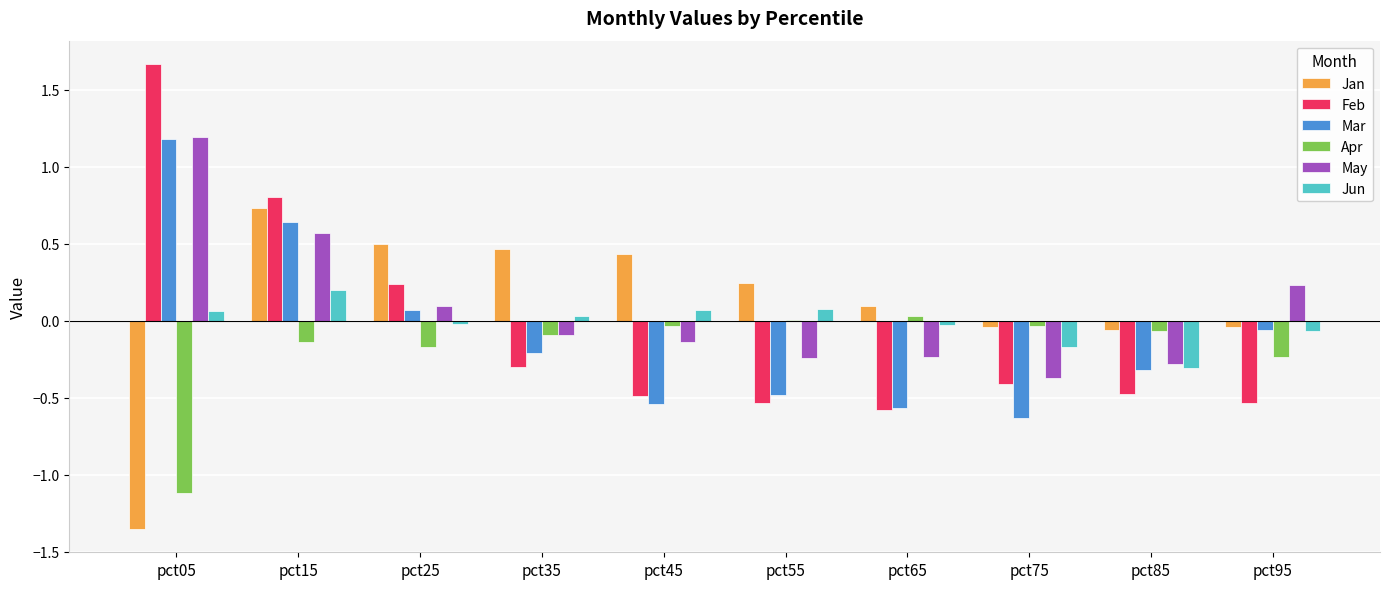

At which category is the sum across all series the highest?

pct15